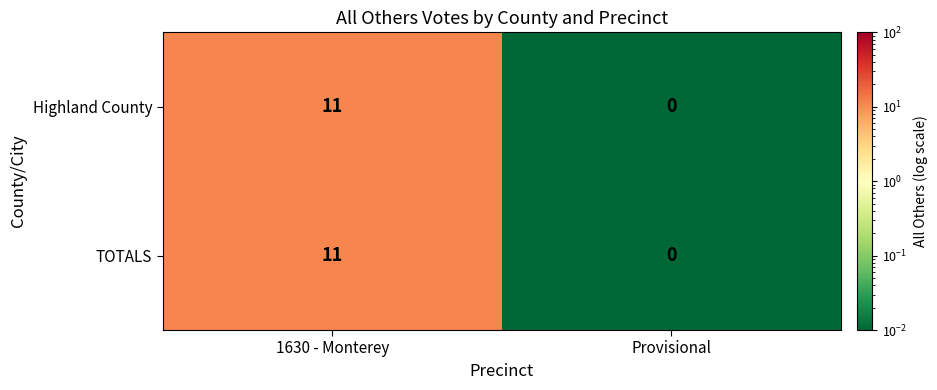

The TOTALS series shows -4 at Provisional. True or false?

False